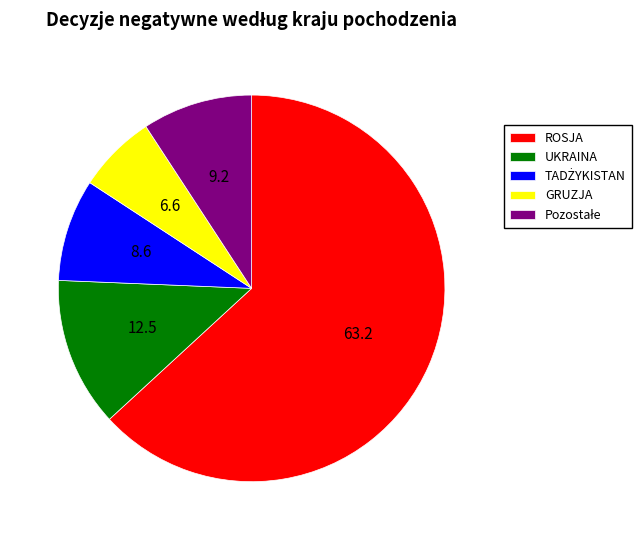

What is the largest slice in the pie chart?

ROSJA